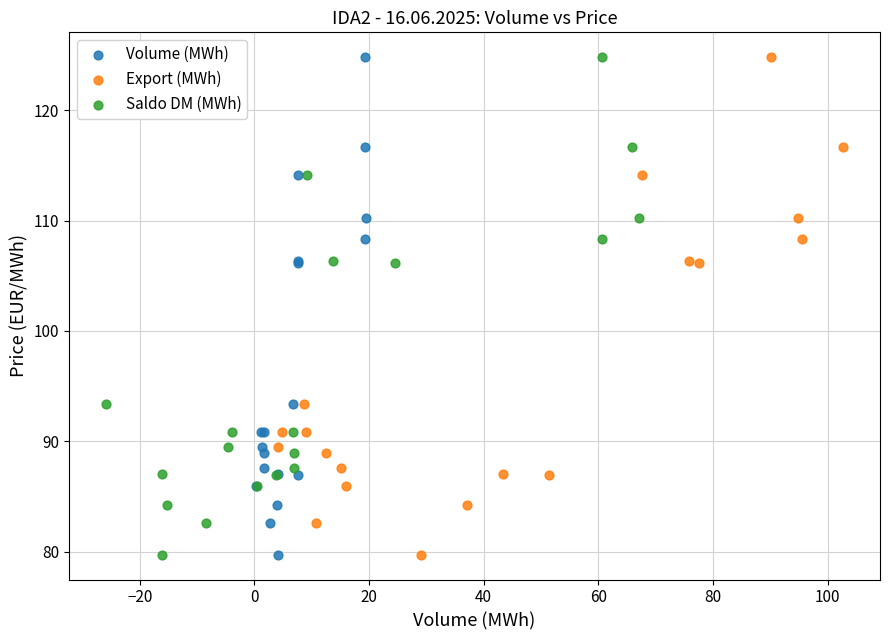

What are all the series names shown in the legend?

Volume (MWh), Export (MWh), Saldo DM (MWh)